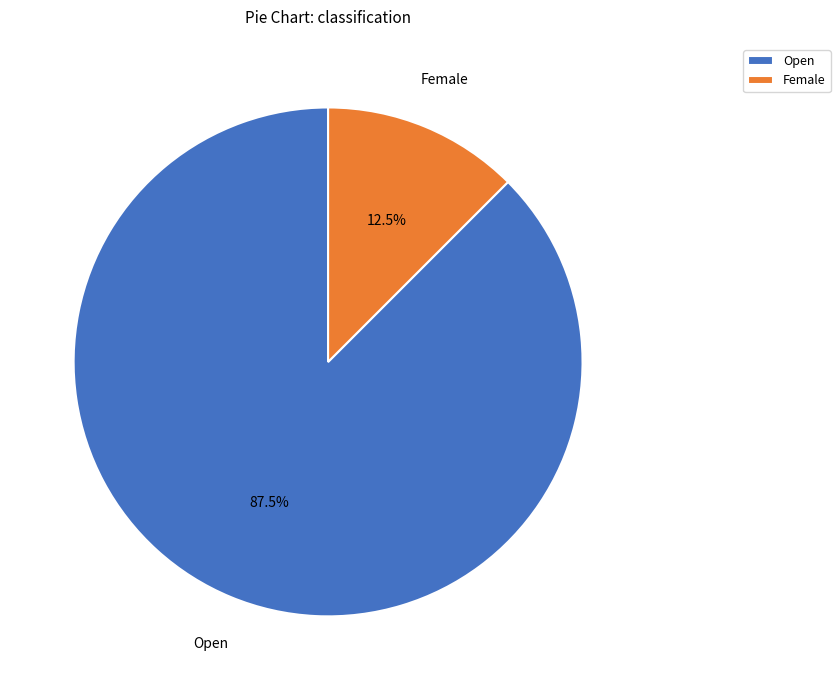

How many slices are in this pie chart?

2